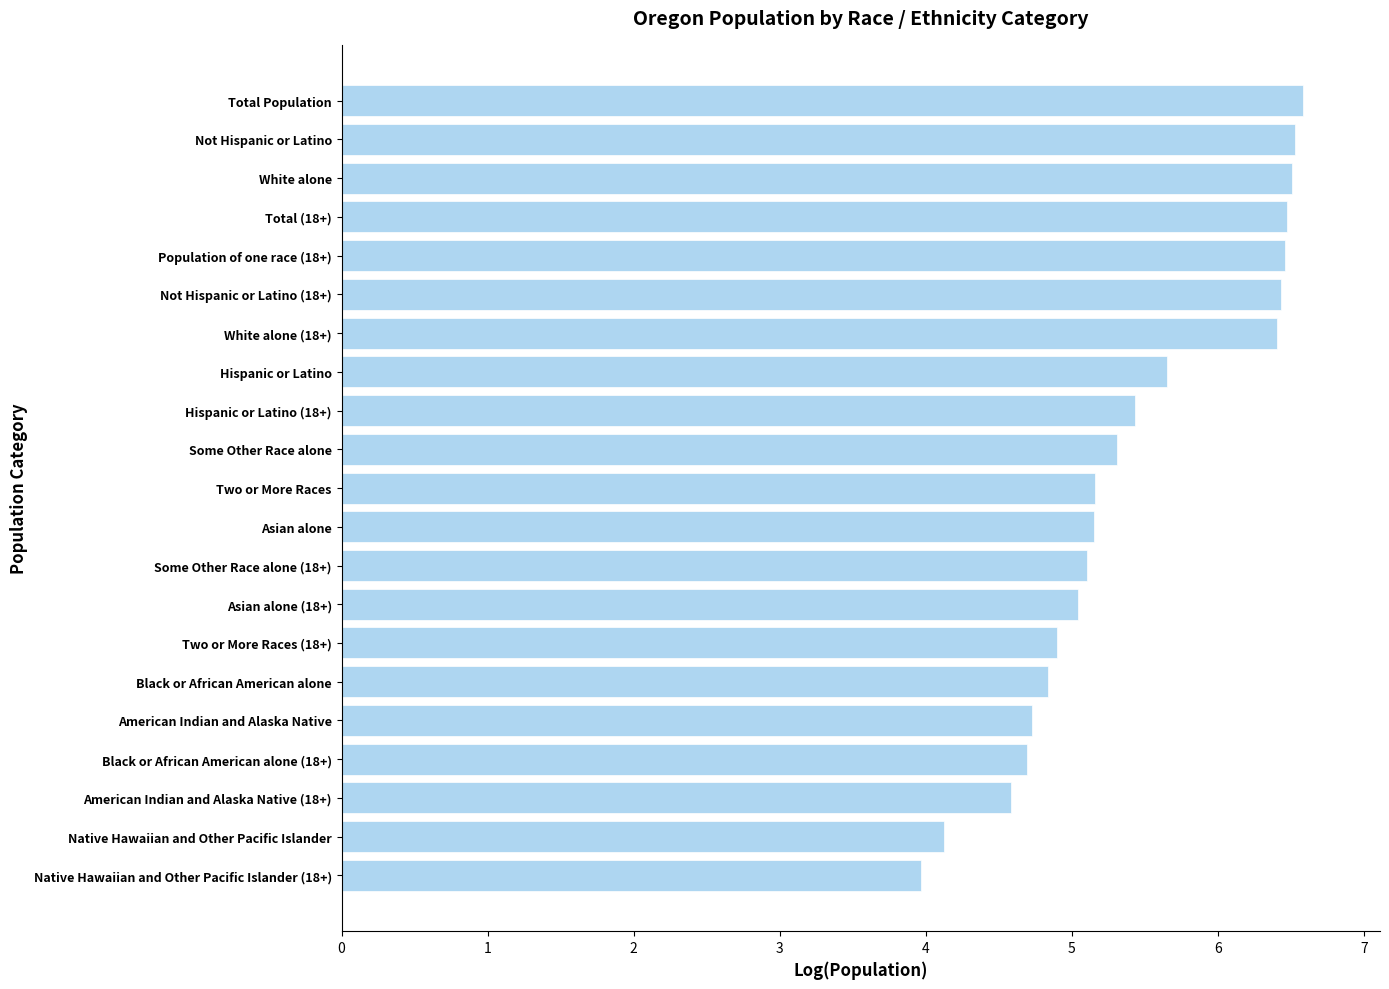

What is the minimum value shown in the chart?

4.0